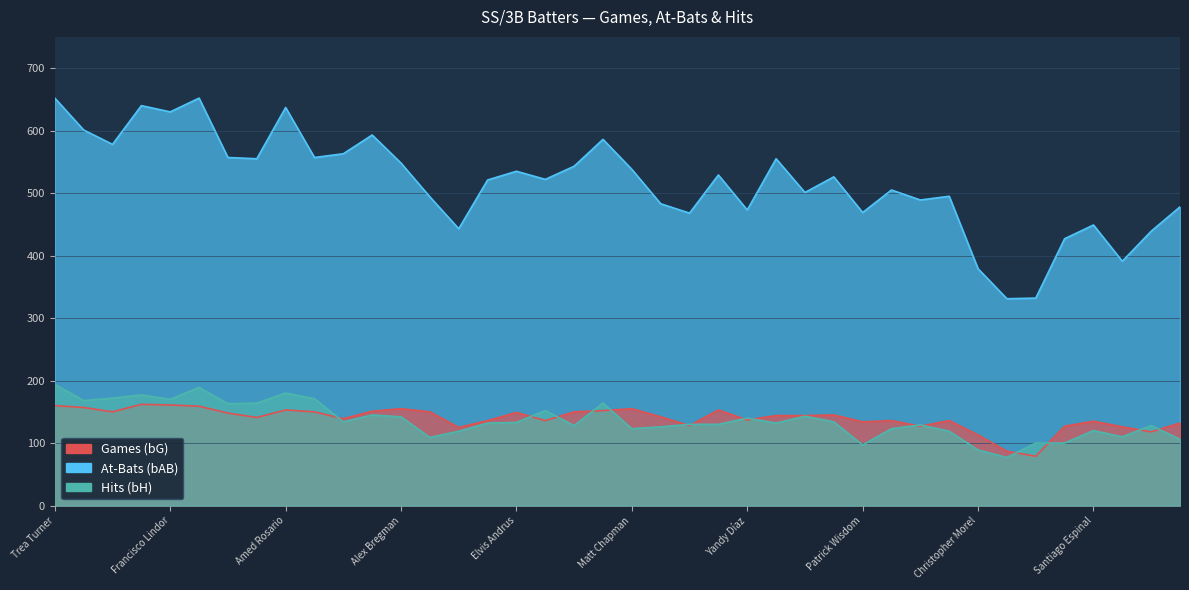

True or false: bH has more than 2 interior local peaks.

True